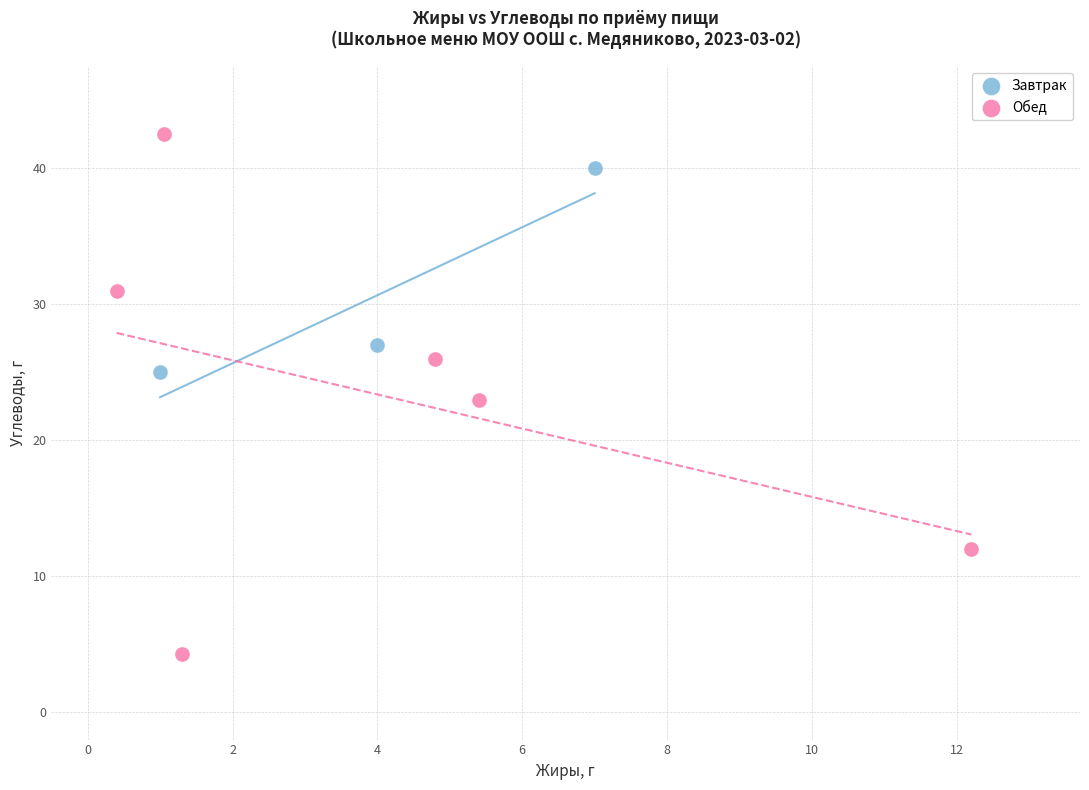

Which series has the largest Y range (max minus min)?

Обед